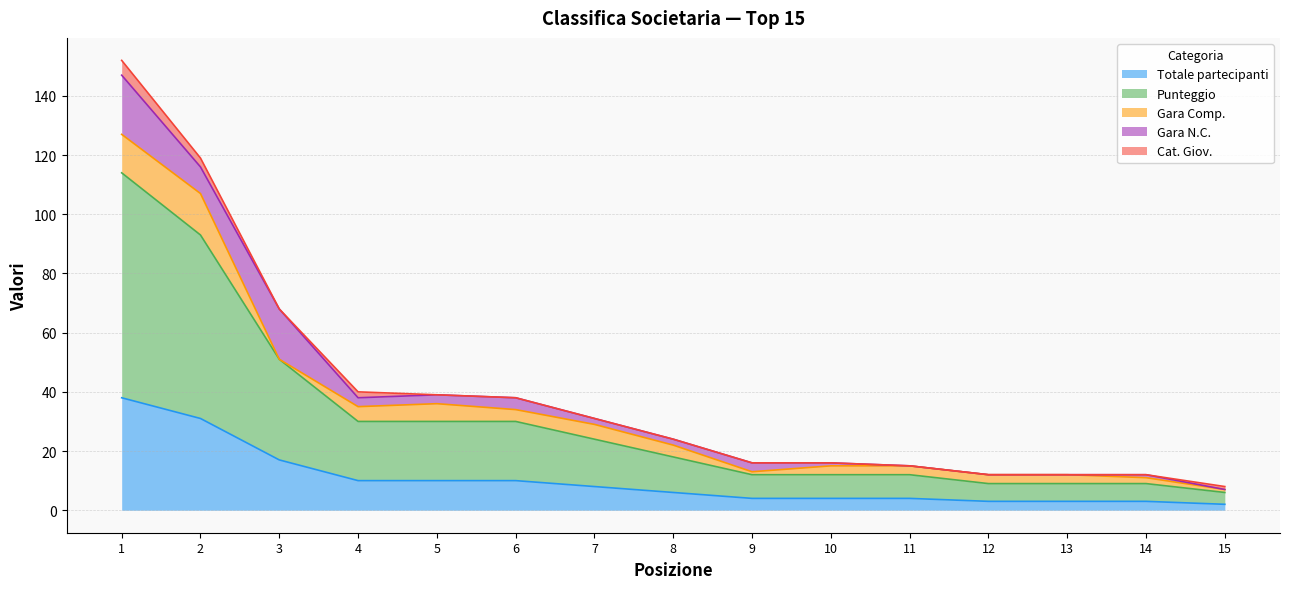

At how many categories does at least one series exceed 5?

14